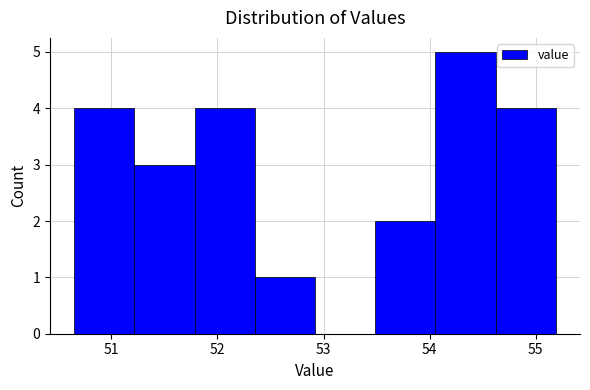

Over which range of the x-axis is the bar tallest?

54.1 to 54.6